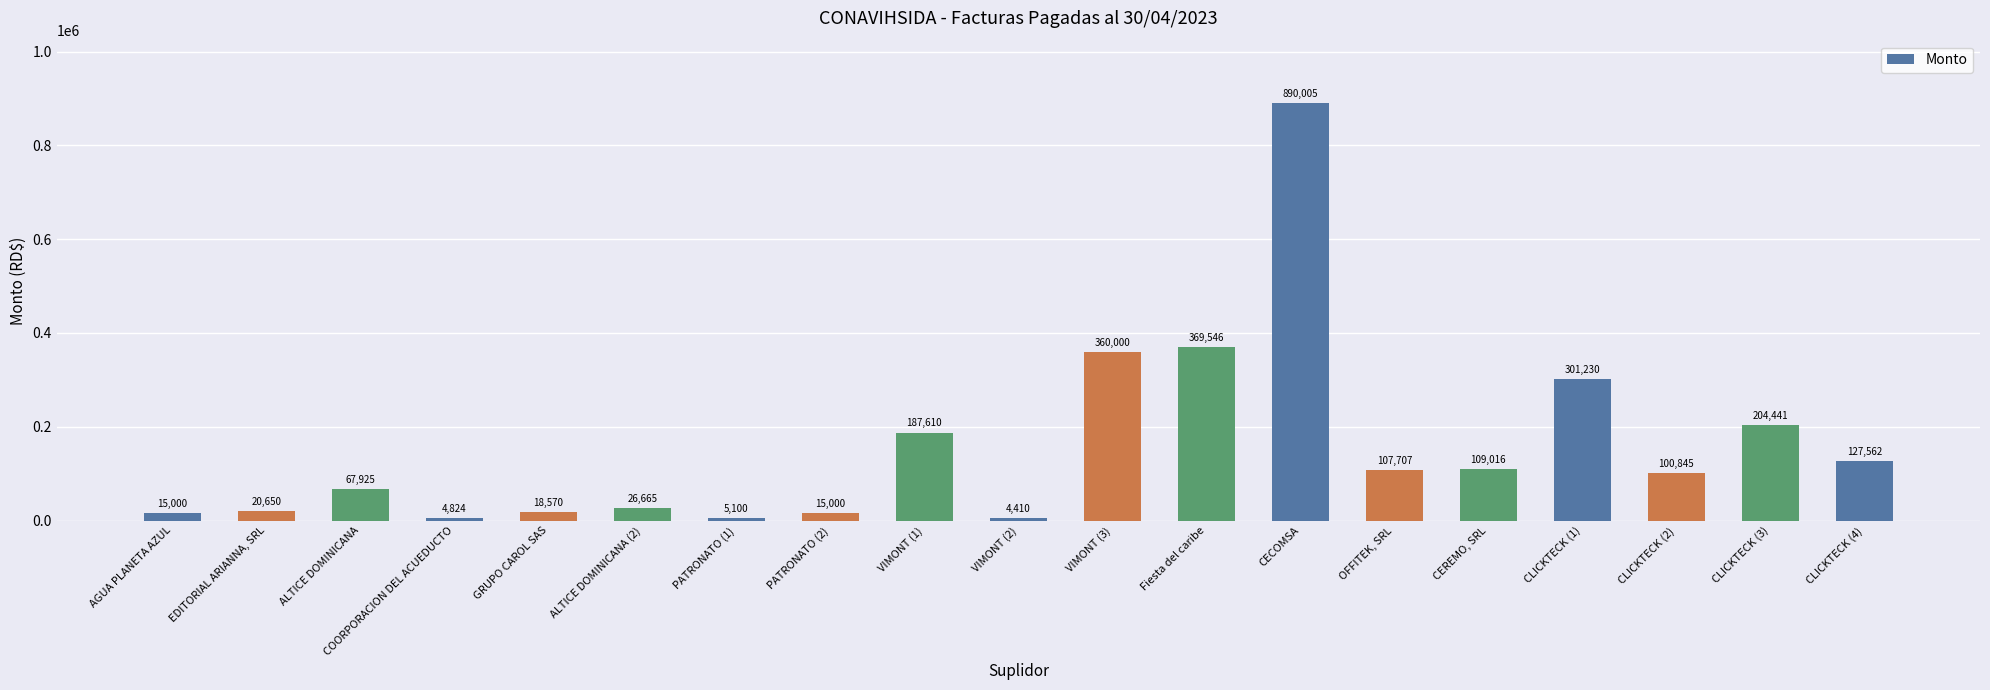

At which label does the data first exceed 100845?

VIMONT (1)